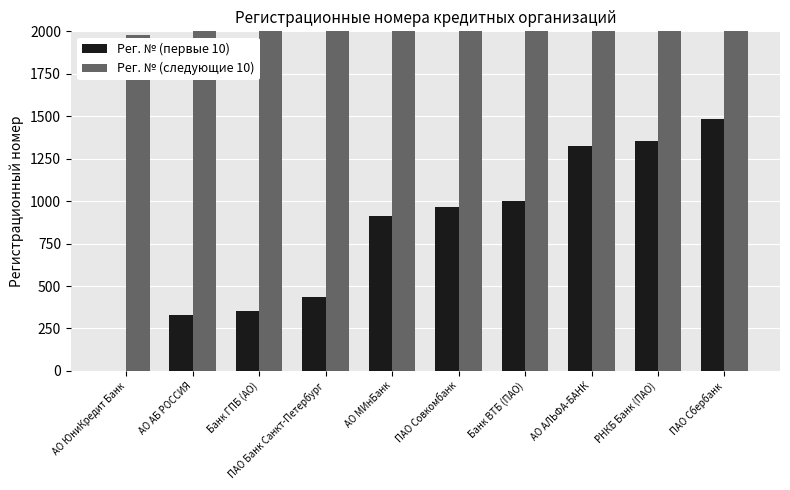

What is the label of the 9th bar from the left?

РНКБ Банк (ПАО)